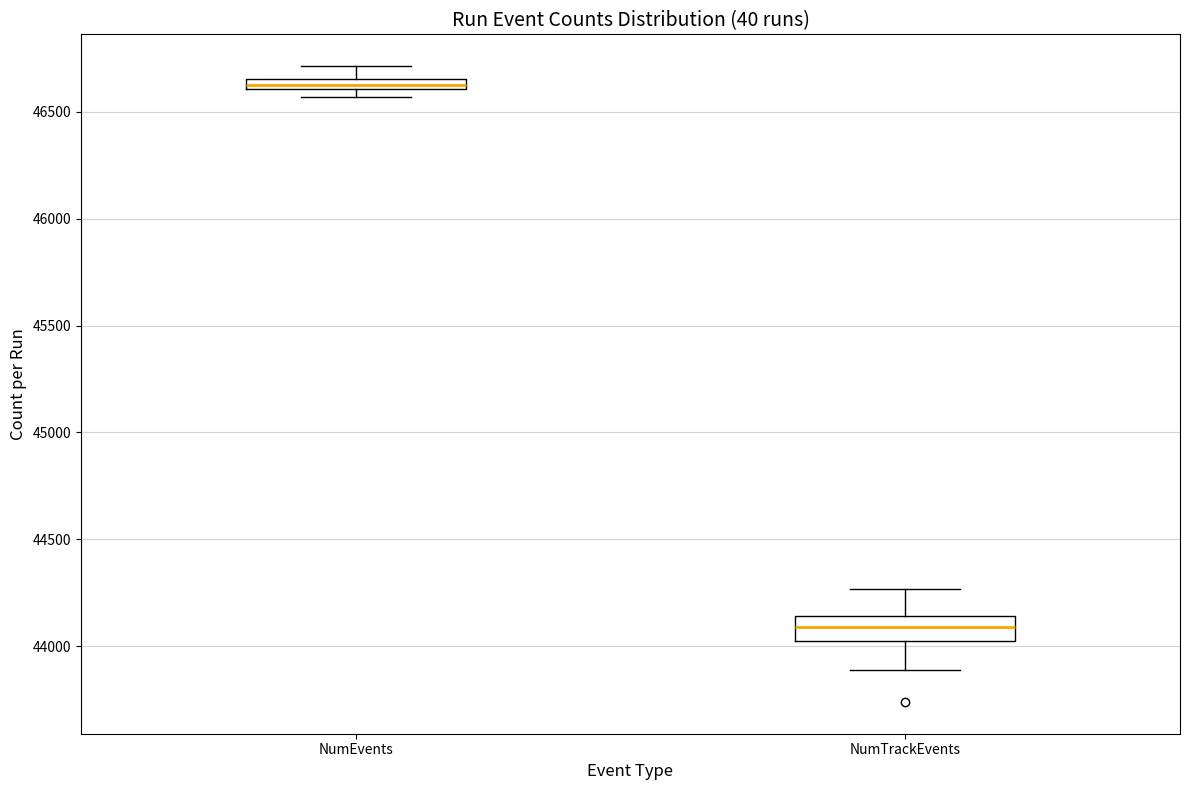

Comparing the boxes themselves (not the whiskers), which one is the tallest?

NumTrackEvents